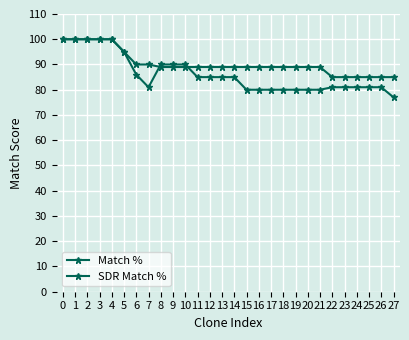

How many lines are shown in the chart?

2